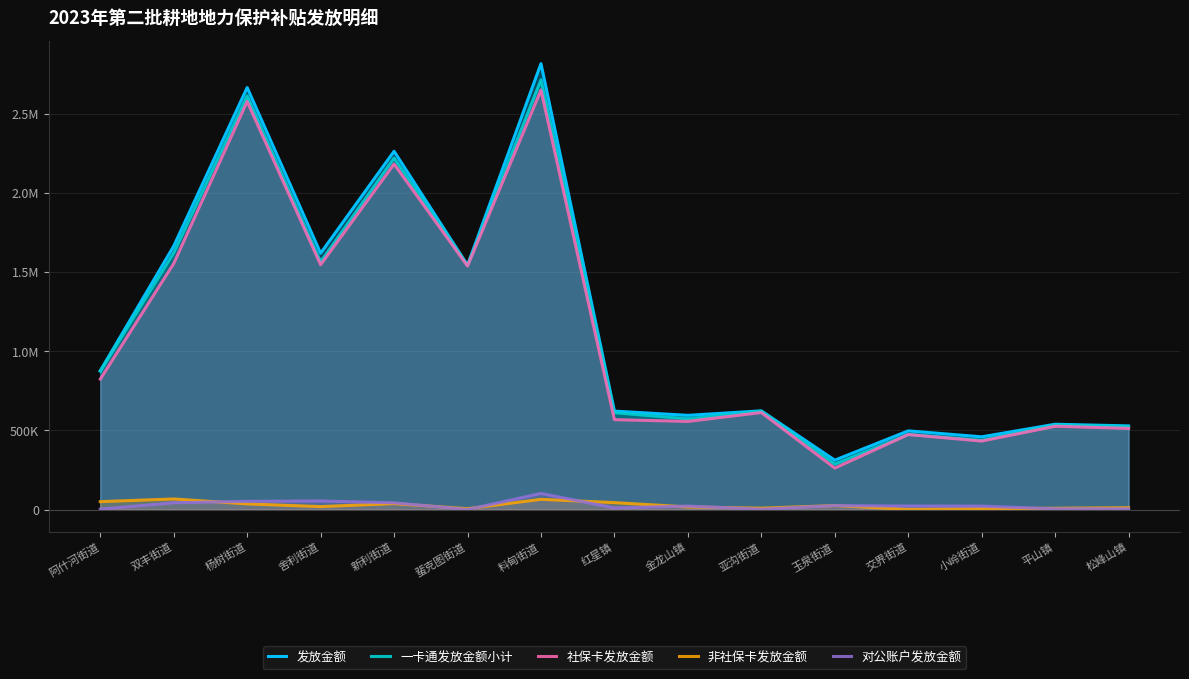

What is the label of the 11th point from the left?

玉泉街道